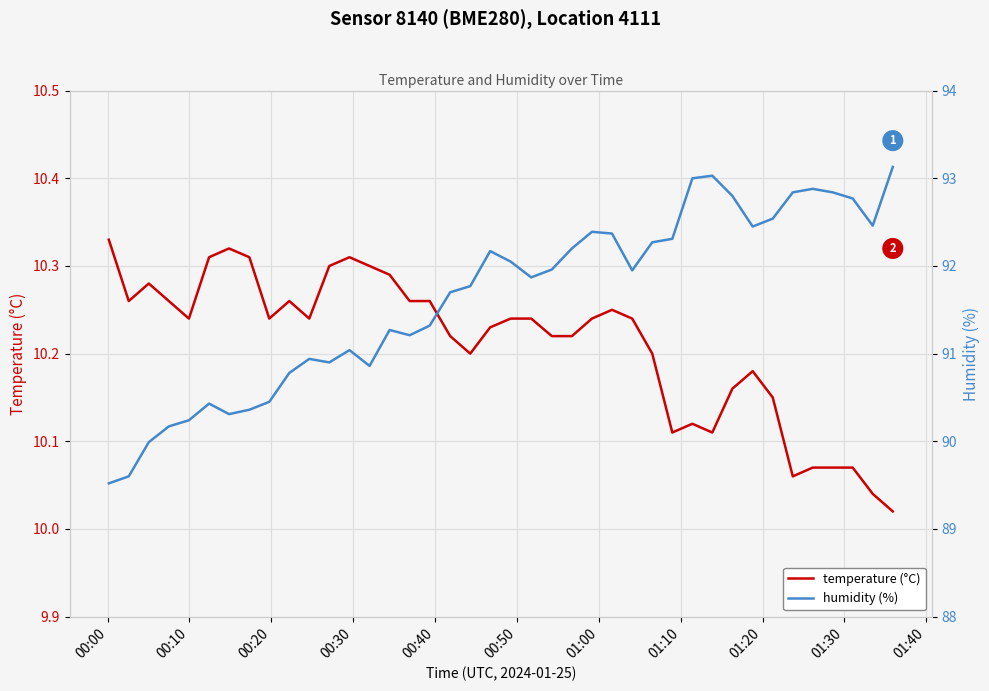

Rank the series by their average value, from lowest to highest.

temperature (°C), humidity (%)